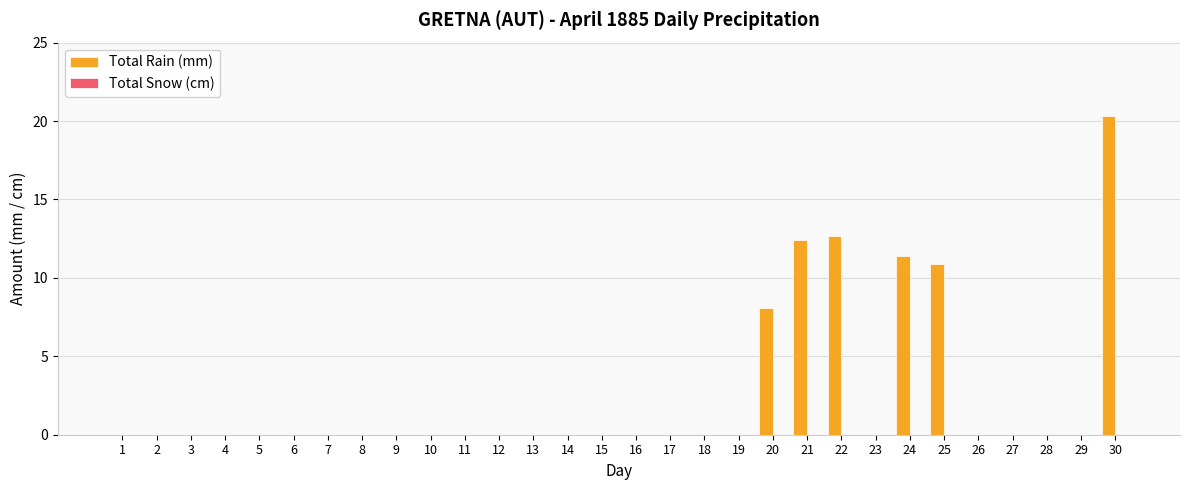

How many distinct data groups are displayed?

1